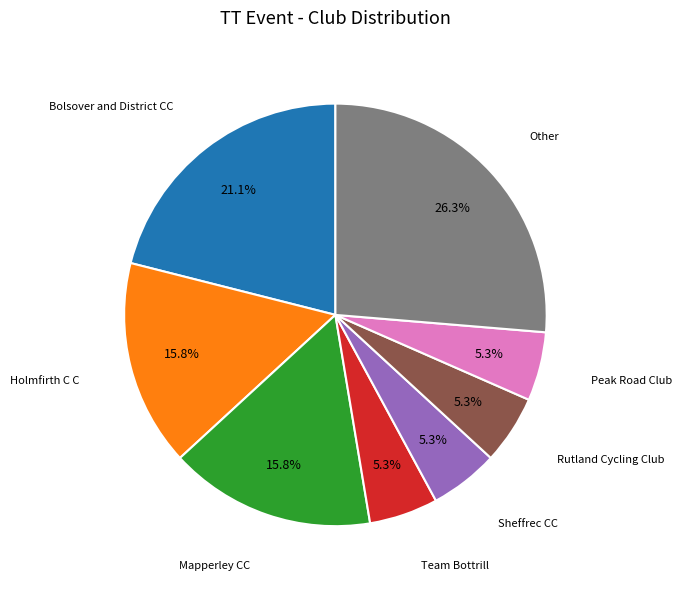

Does any single category account for the majority?

No